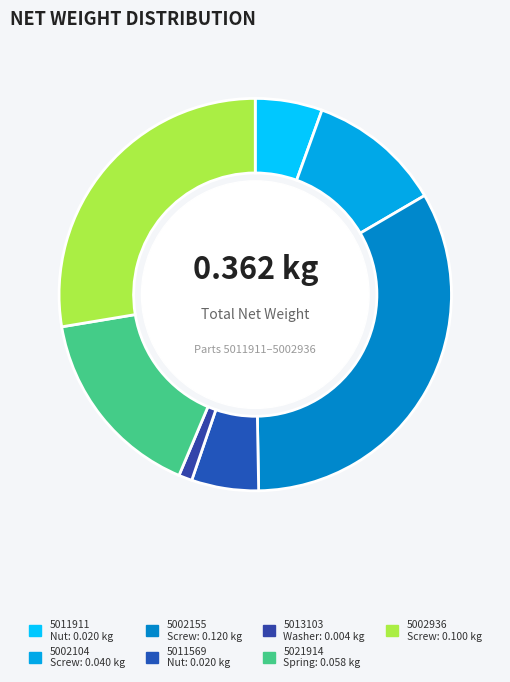

The 5011911 slice represents 6% of the pie. True or false?

True